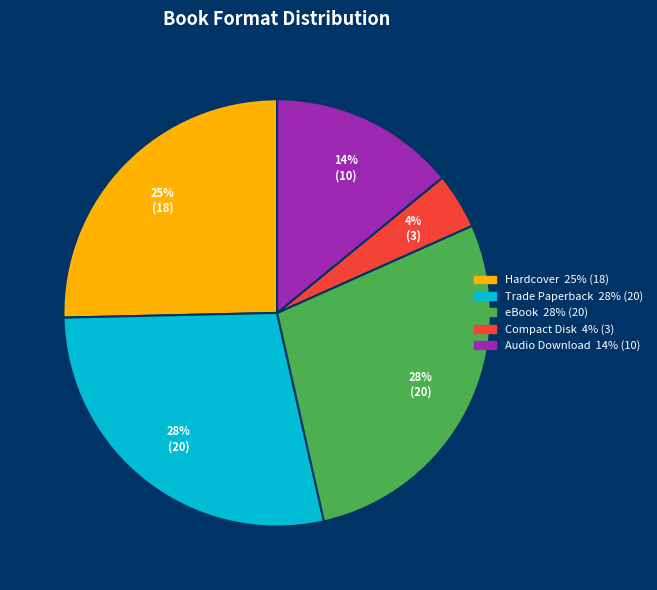

How many slices are in this pie chart?

5